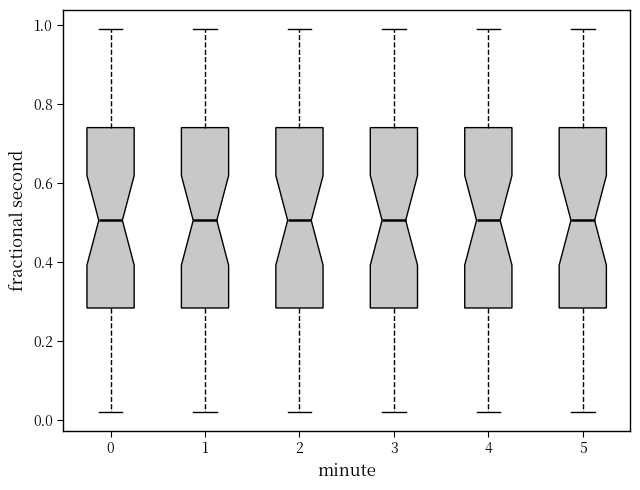

Reading left to right, transcribe this box plot: for each box, give where its median line is, the range the box spans, and where its two whiskers end, as read against the y-axis. The values are not printed on the chart, so give them approximately, as read against the axis.

0: median 0.50, box 0.28 to 0.74, whiskers 0.02 to 0.98
1: median 0.50, box 0.28 to 0.74, whiskers 0.02 to 0.98
2: median 0.50, box 0.28 to 0.74, whiskers 0.02 to 0.98
3: median 0.50, box 0.28 to 0.74, whiskers 0.02 to 0.98
4: median 0.50, box 0.28 to 0.74, whiskers 0.02 to 0.98
5: median 0.50, box 0.28 to 0.74, whiskers 0.02 to 0.98